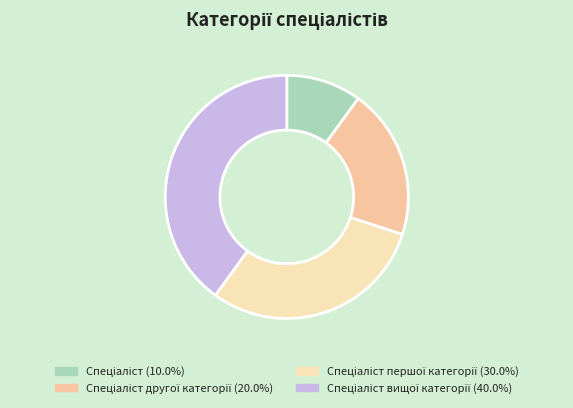

Count the number of slices in the pie.

4